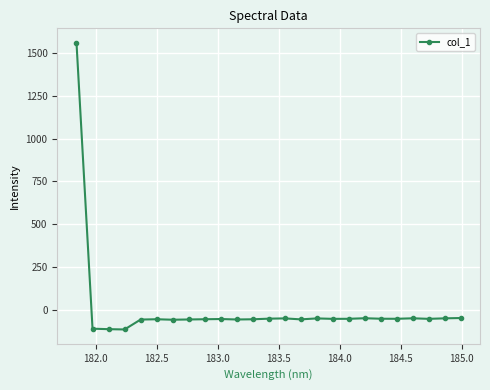

What is the sum of all values?

110.0